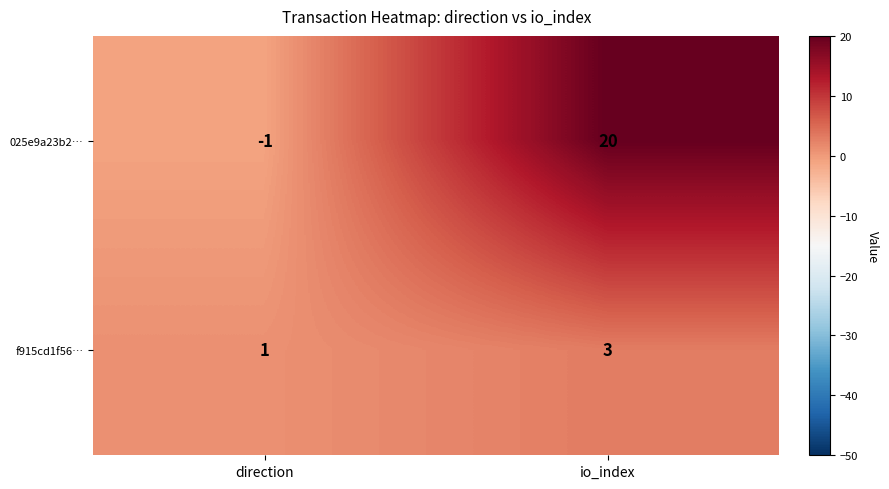

Reading left to right, what are all the values shown in this chart?

025e9a23b2…: direction=-1	io_index=20
f915cd1f56…: direction=1	io_index=3